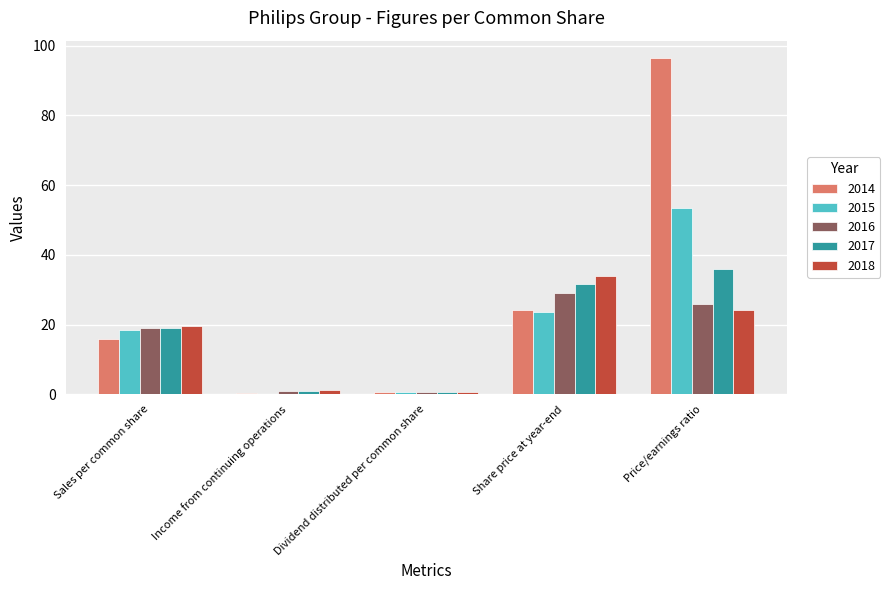

What is the greatest value displayed?

96.6